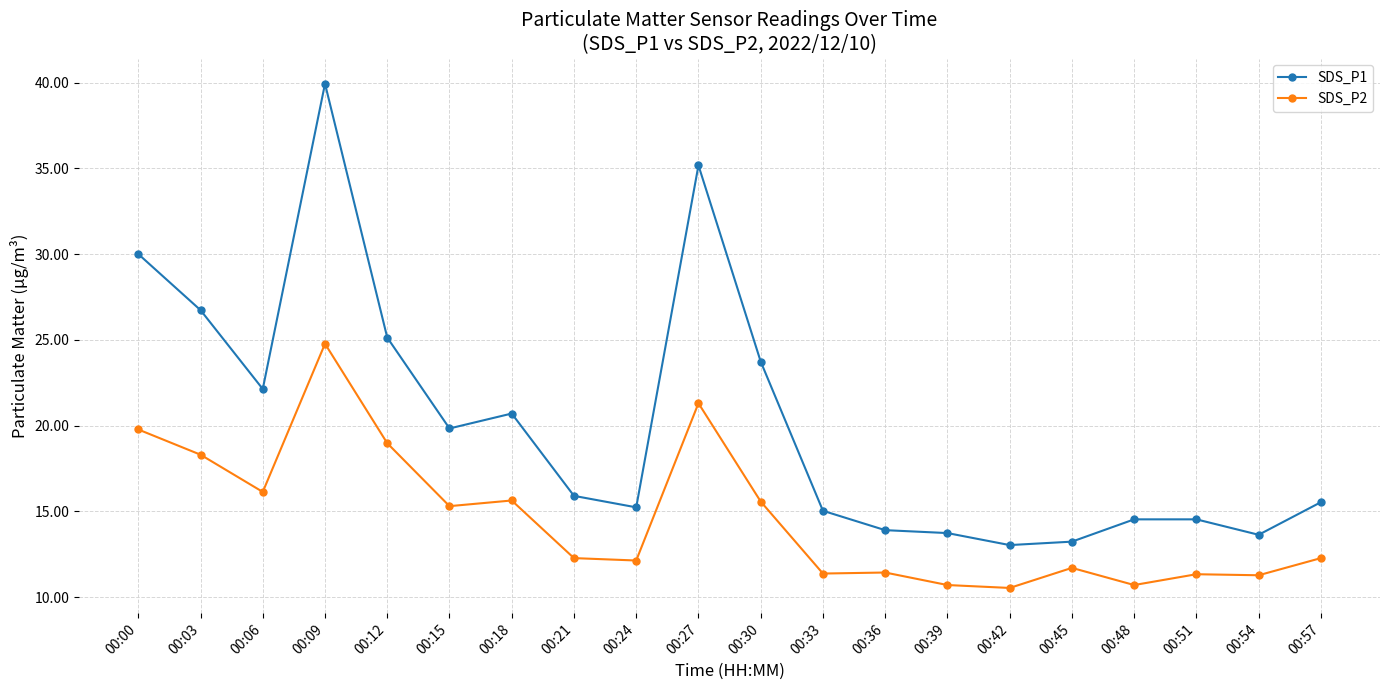

At which category is the sum across all series the highest?

00:09